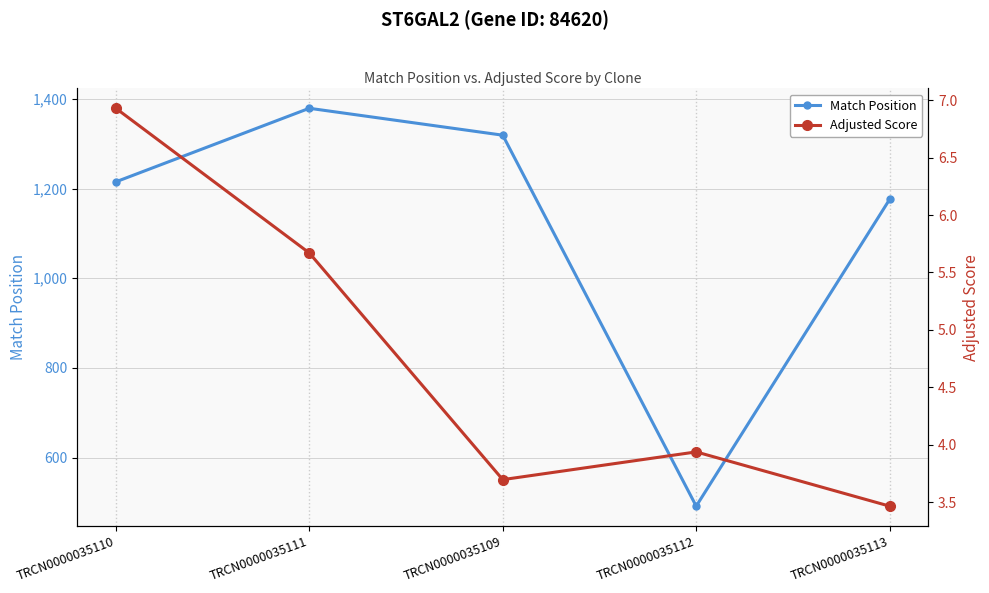

Reading left to right, what are all the values shown in this chart?

Match Position: TRCN0000035110=1215.0	TRCN0000035111=1379.0	TRCN0000035109=1319.0	TRCN0000035112=492.0	TRCN0000035113=1176.0
Adjusted Score: TRCN0000035110=6.9	TRCN0000035111=5.7	TRCN0000035109=3.7	TRCN0000035112=3.9	TRCN0000035113=3.5